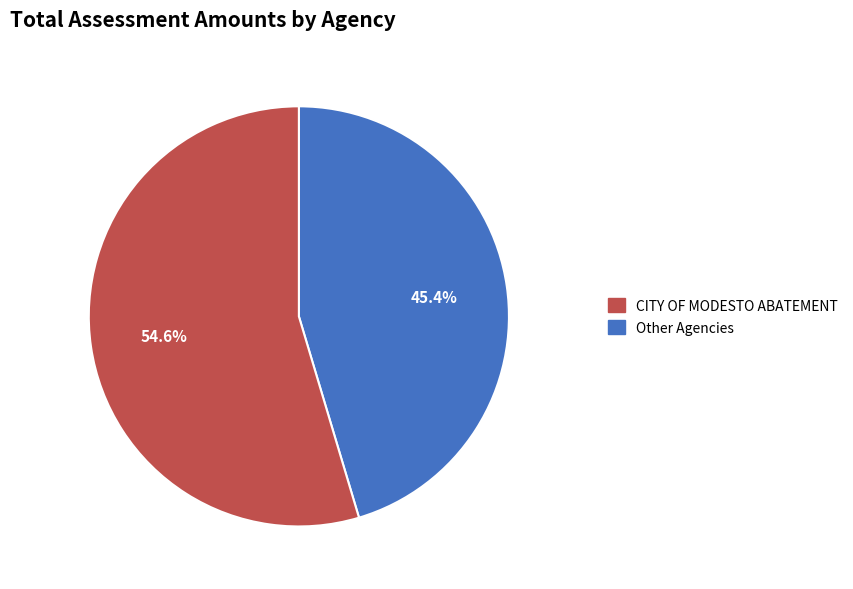

Does any single category account for the majority?

Yes